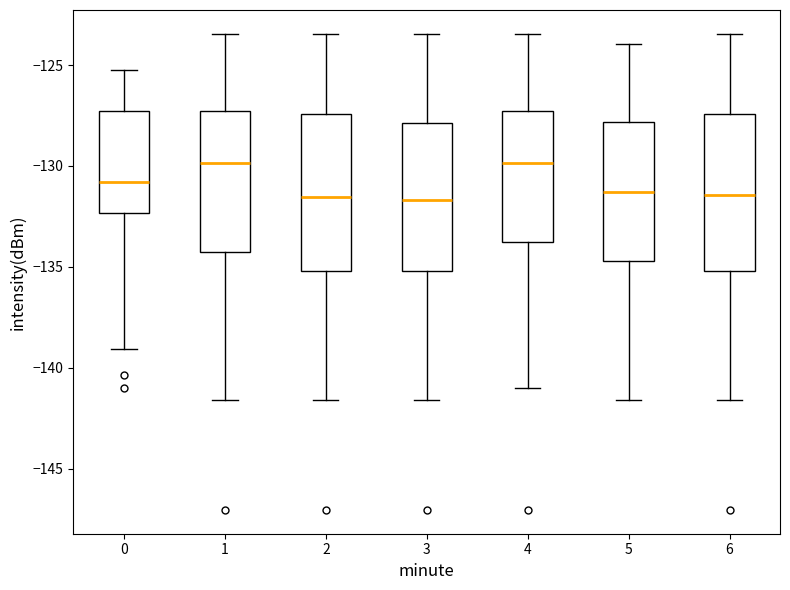

Reading left to right, read every box against the y-axis: the position of its median line, the range the box covers, and the ends of its whiskers. The values are not printed on the chart, so give them approximately, as read against the axis.

0: median -131.0, box -132.5 to -127.5, whiskers -139.0 to -125.0
1: median -130.0, box -134.5 to -127.5, whiskers -141.5 to -123.5
2: median -131.5, box -135.0 to -127.5, whiskers -141.5 to -123.5
3: median -131.5, box -135.0 to -128.0, whiskers -141.5 to -123.5
4: median -130.0, box -134.0 to -127.5, whiskers -141.0 to -123.5
5: median -131.5, box -134.5 to -128.0, whiskers -141.5 to -124.0
6: median -131.5, box -135.0 to -127.5, whiskers -141.5 to -123.5